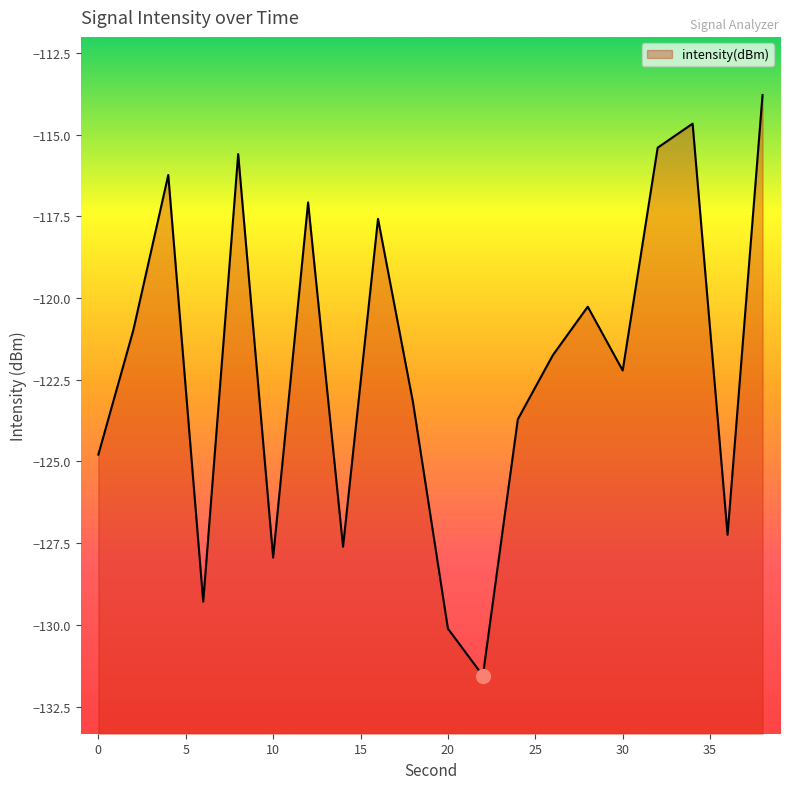

What is the difference between the second highest and second lowest values?

15.5